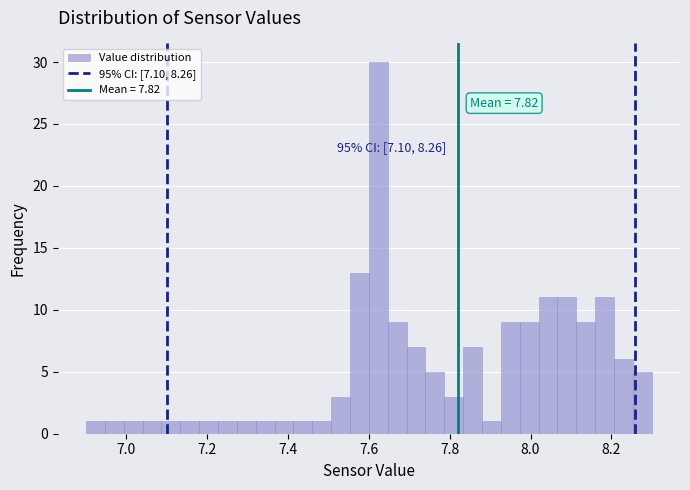

Read against the x-axis, roughly where is the centre of the tallest bar?

7.62